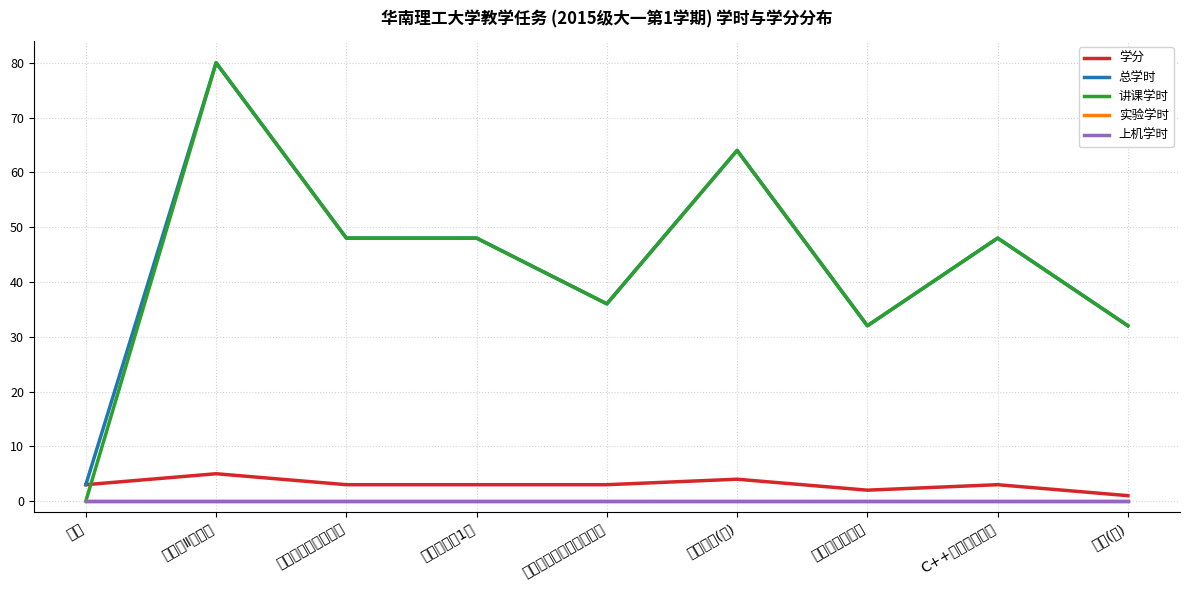

Which series has the widest spread of values?

讲课学时